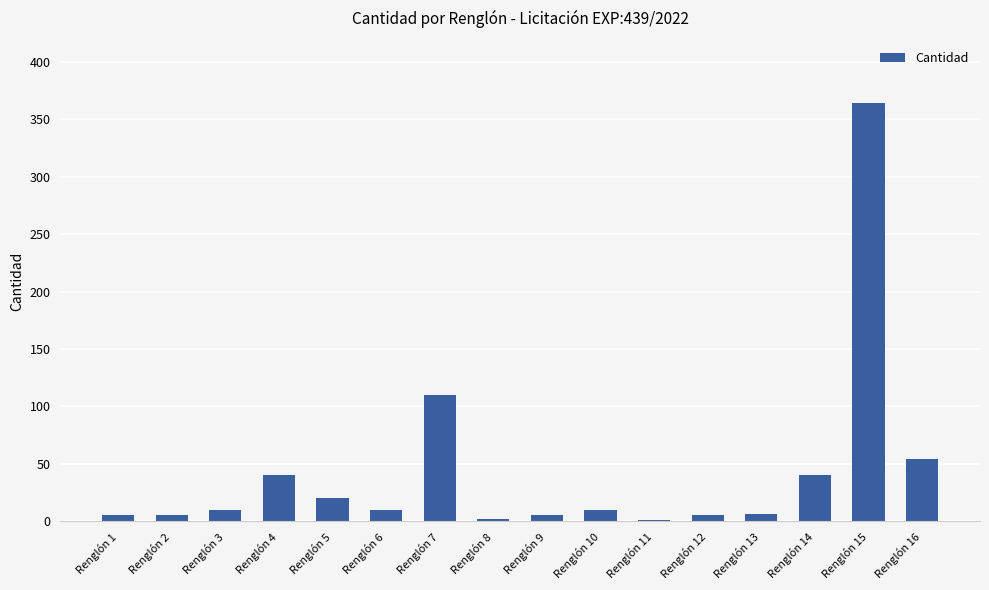

Where is the data nearest to the value 182?

Renglón 7